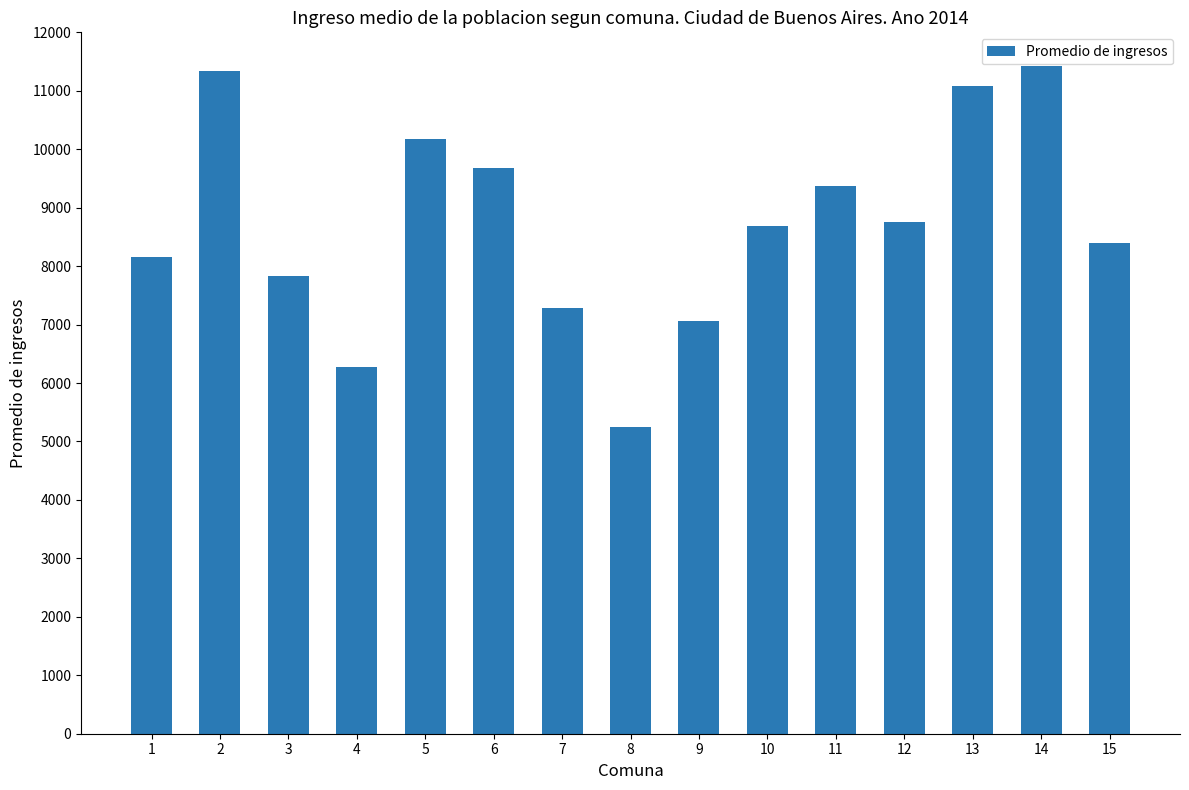

Reading left to right, list all the values displayed in this chart.

8164	11342	7825	6278	10178	9686	7279	5244	7062	8683	9368	8762	11078	11428	8389